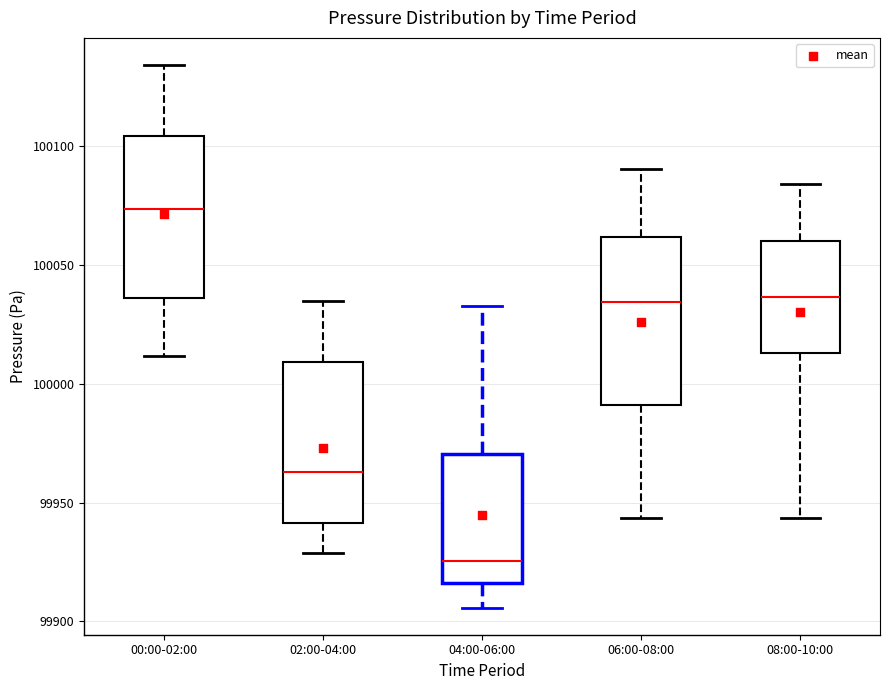

Reading left to right, read every box against the y-axis: the position of its median line, the range the box covers, and the ends of its whiskers. The values are not printed on the chart, so give them approximately, as read against the axis.

00:00-02:00: median 100075, box 100035 to 100105, whiskers 100010 to 100135
02:00-04:00: median 99965, box 99940 to 100010, whiskers 99930 to 100035
04:00-06:00: median 99925, box 99915 to 99970, whiskers 99905 to 100035
06:00-08:00: median 100035, box 99990 to 100060, whiskers 99945 to 100090
08:00-10:00: median 100035, box 100015 to 100060, whiskers 99945 to 100085